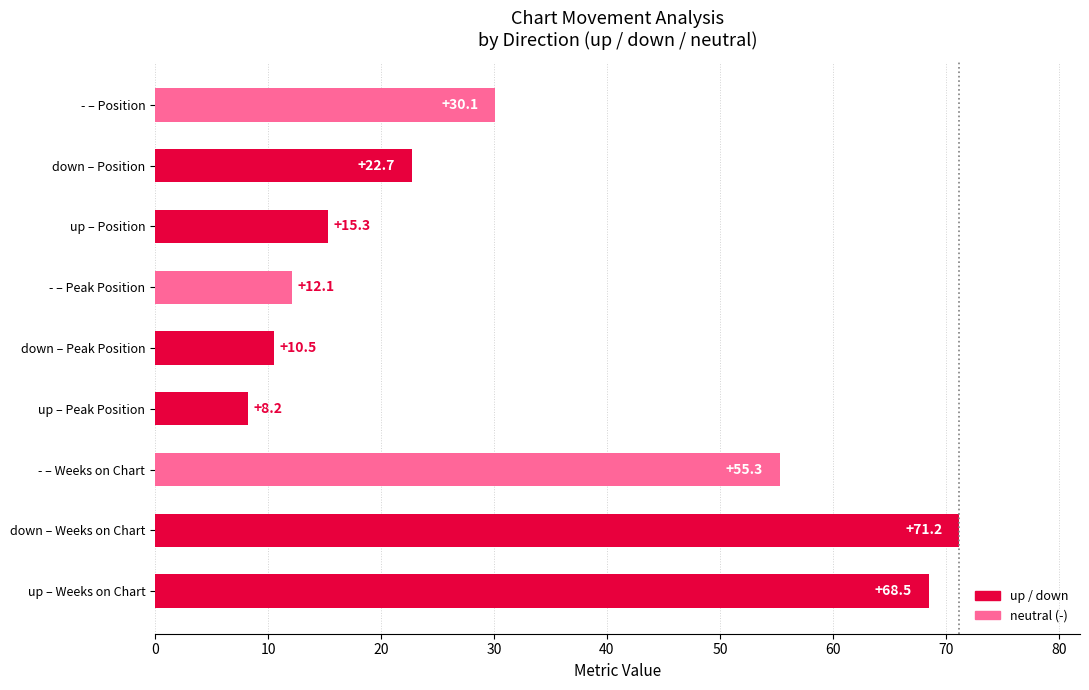

How many series are shown in this chart?

1